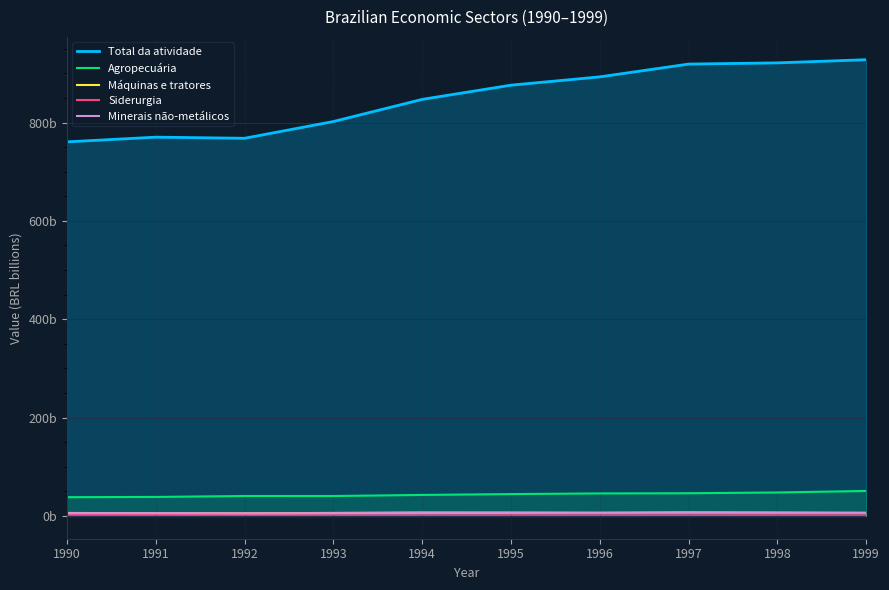

Reading left to right, transcribe all the data shown in this chart.

Total da atividade: 1990=760.8	1991=770.3	1992=768.0	1993=802.1	1994=847.1	1995=876.0	1996=892.9	1997=918.9	1998=921.4	1999=927.8
Agropecuária: 1990=38.1	1991=38.6	1992=40.5	1993=40.5	1994=42.7	1995=44.4	1996=45.7	1997=46.1	1998=47.7	1999=50.8
Máquinas e tratores: 1990=6.0	1991=5.5	1992=5.3	1993=6.0	1994=6.8	1995=6.7	1996=6.3	1997=7.0	1998=6.6	1999=6.1
Siderurgia: 1990=4.2	1991=4.2	1992=4.3	1993=4.6	1994=5.0	1995=4.8	1996=4.9	1997=4.9	1998=4.7	1999=4.9
Minerais não-metálicos: 1990=5.6	1991=5.7	1992=5.3	1993=5.6	1994=5.8	1995=6.0	1996=6.3	1997=6.7	1998=6.4	1999=6.2